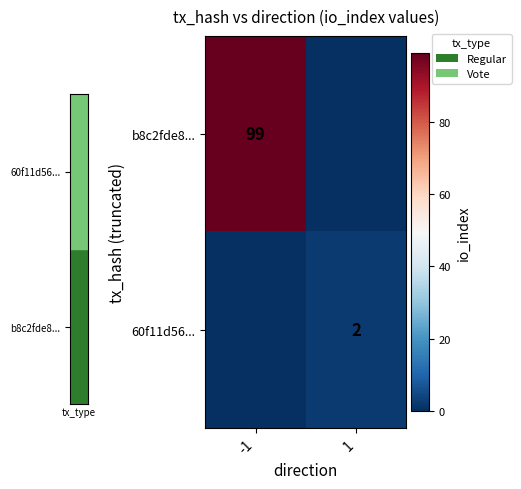

Between -1 and 1, which is larger?

-1